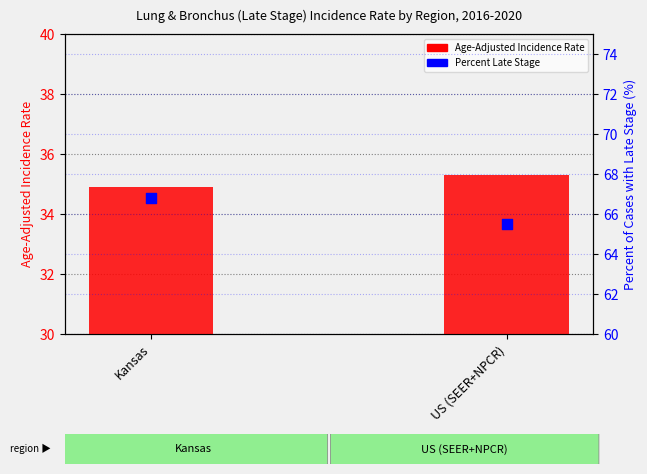

What is the total value across all series at Kansas?

101.7